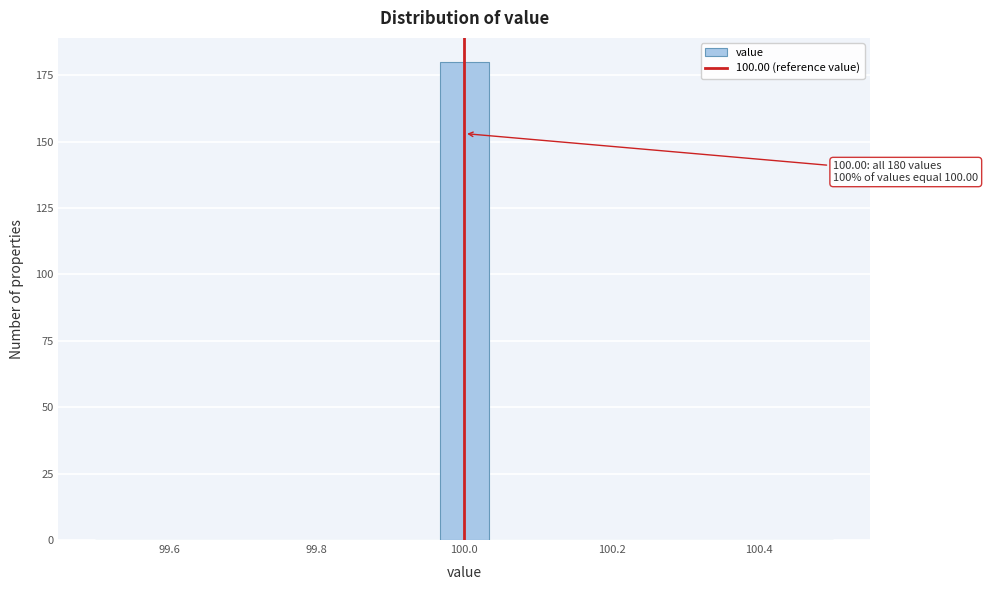

Read against the x-axis, roughly where is the centre of the tallest bar?

100.00